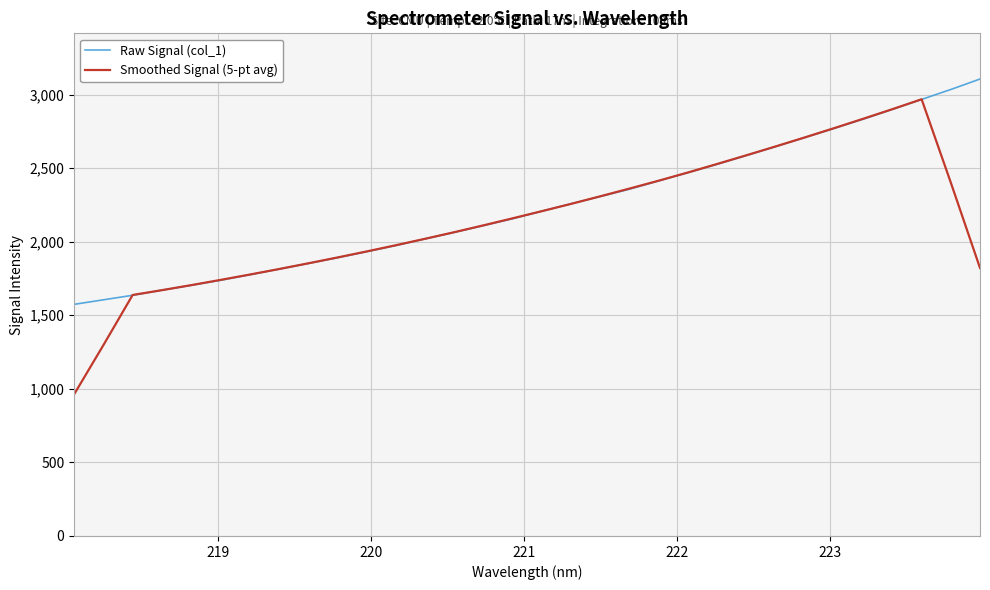

In Smoothed Signal (5-pt avg), how many points are higher than both neighbors (excluding endpoints)?

1